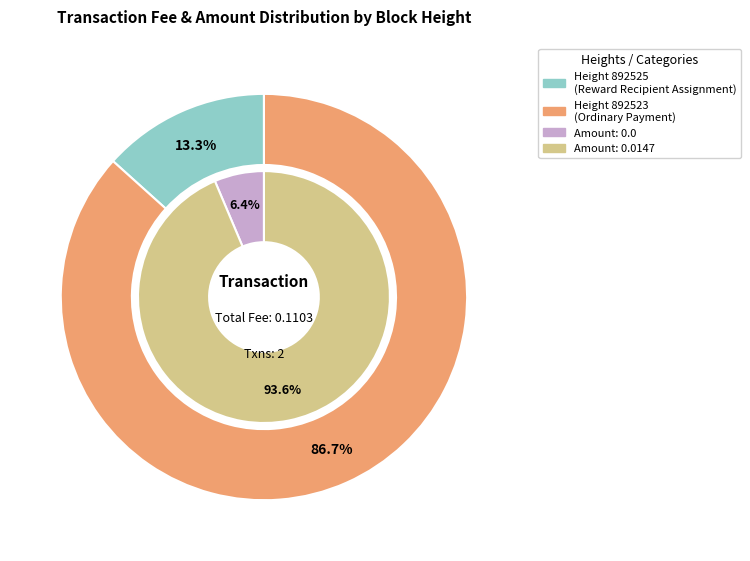

What is the majority slice?

892523